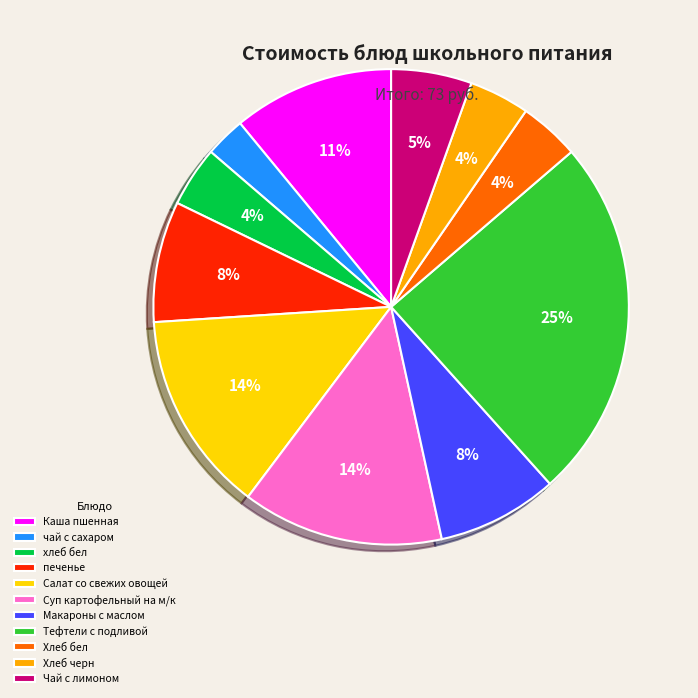

Does печенье represent more than half of the total?

No